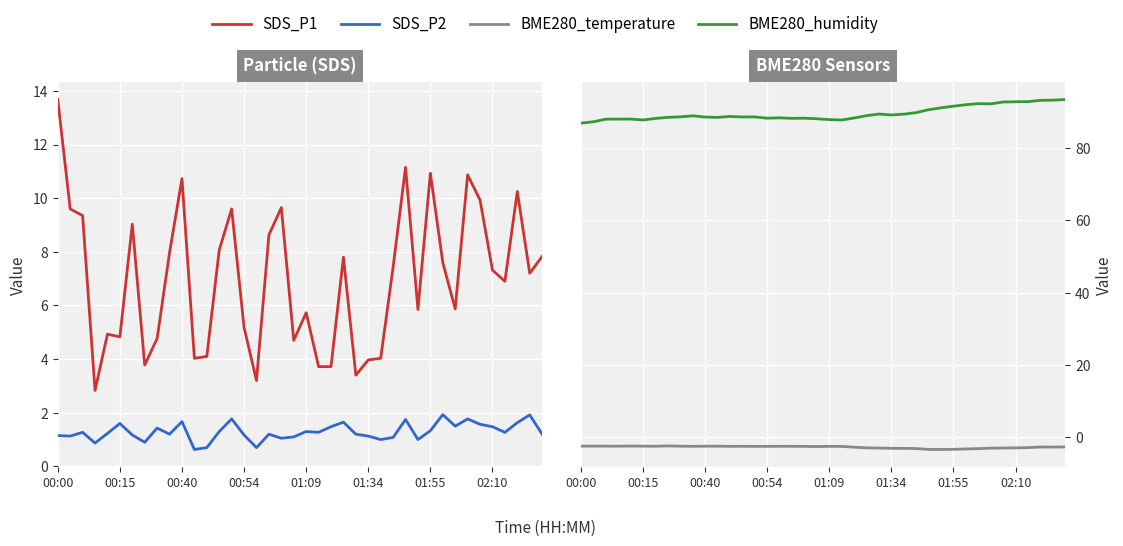

At which label does BME280_humidity reach its minimum?

00:00